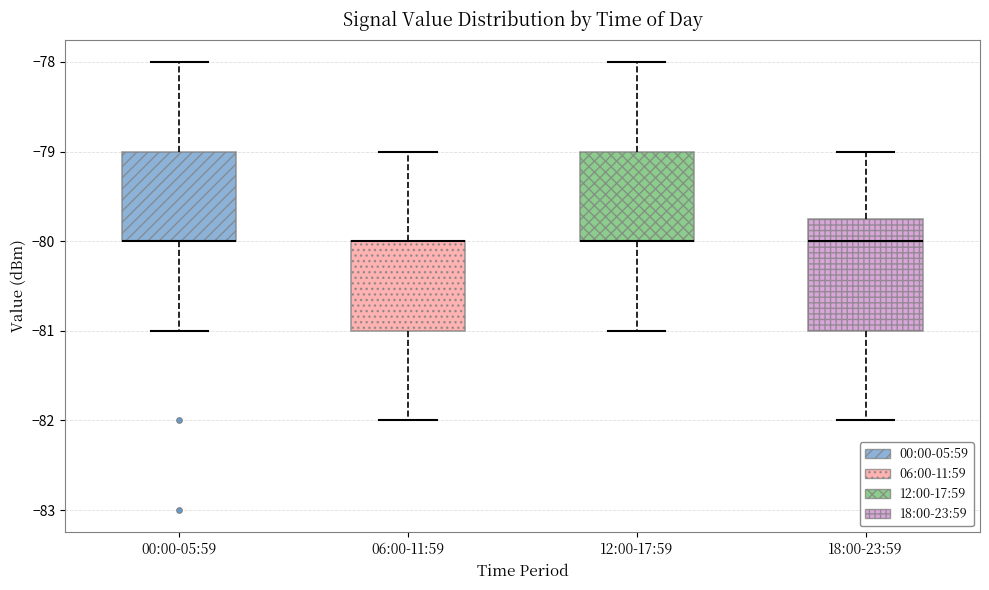

Where is the lower edge of the box for 12:00-17:59 on the y-axis? The values are not printed on the chart, so give them approximately, as read against the axis.

-80.0